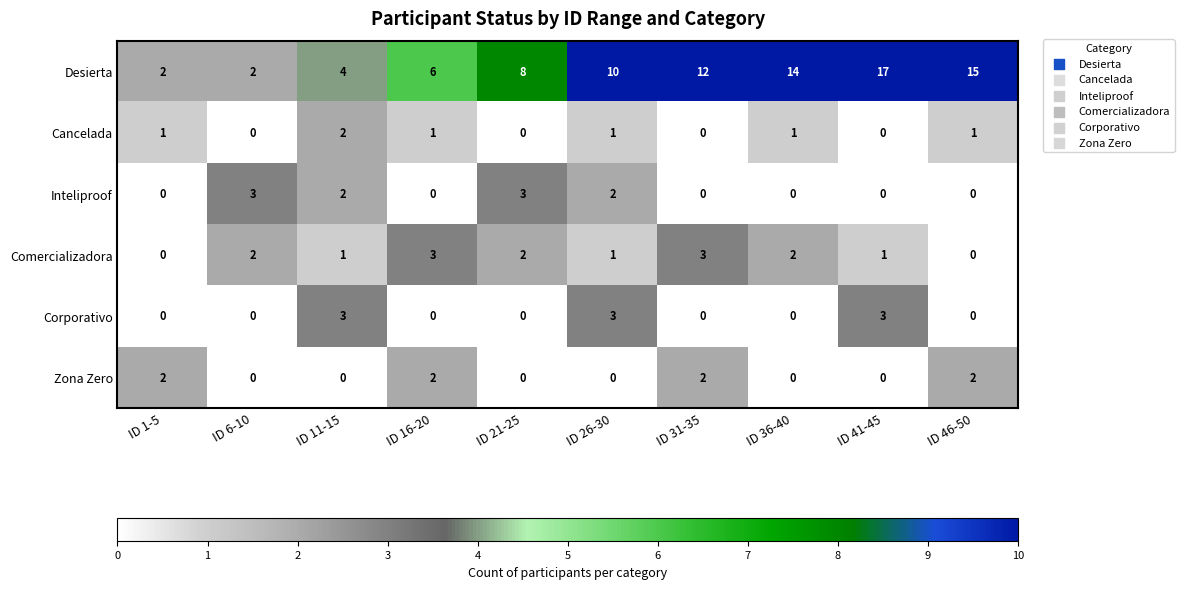

Between ID 1-5 and ID 16-20, which series saw the biggest shift?

Desierta